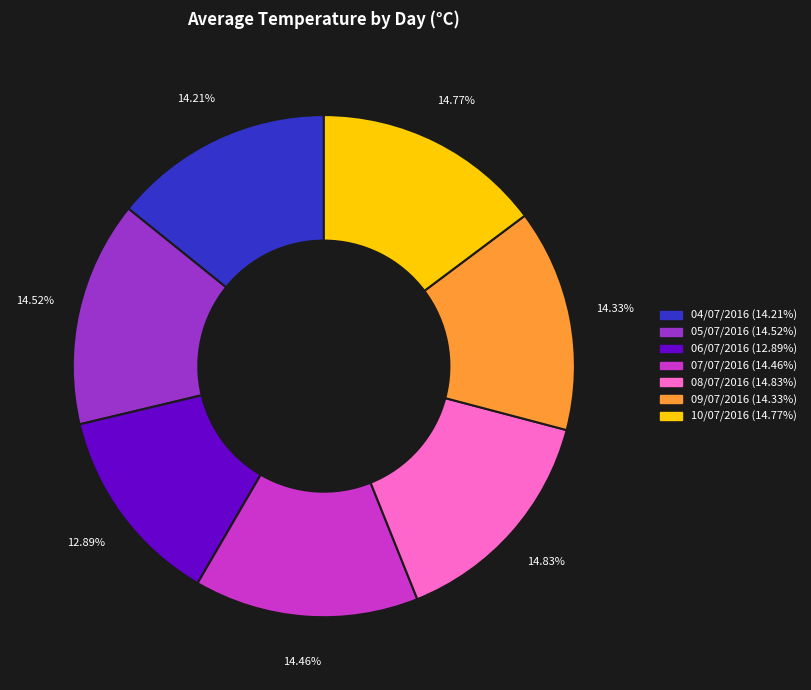

Combined, do 07/07/2016 and 06/07/2016 account for over 50%?

No